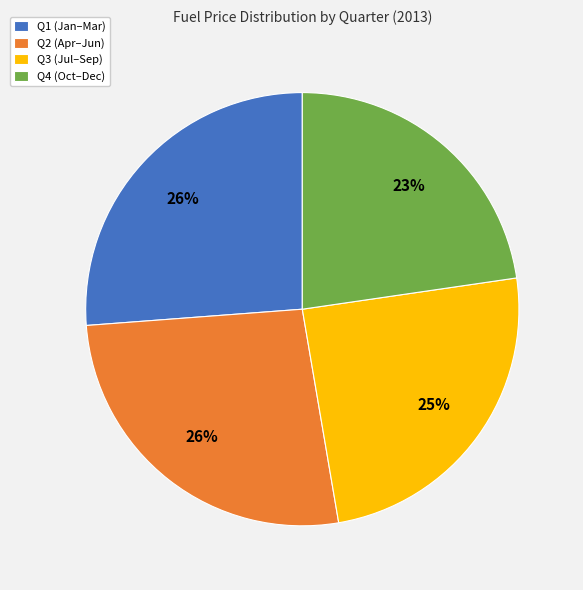

How many slices are in this pie chart?

4